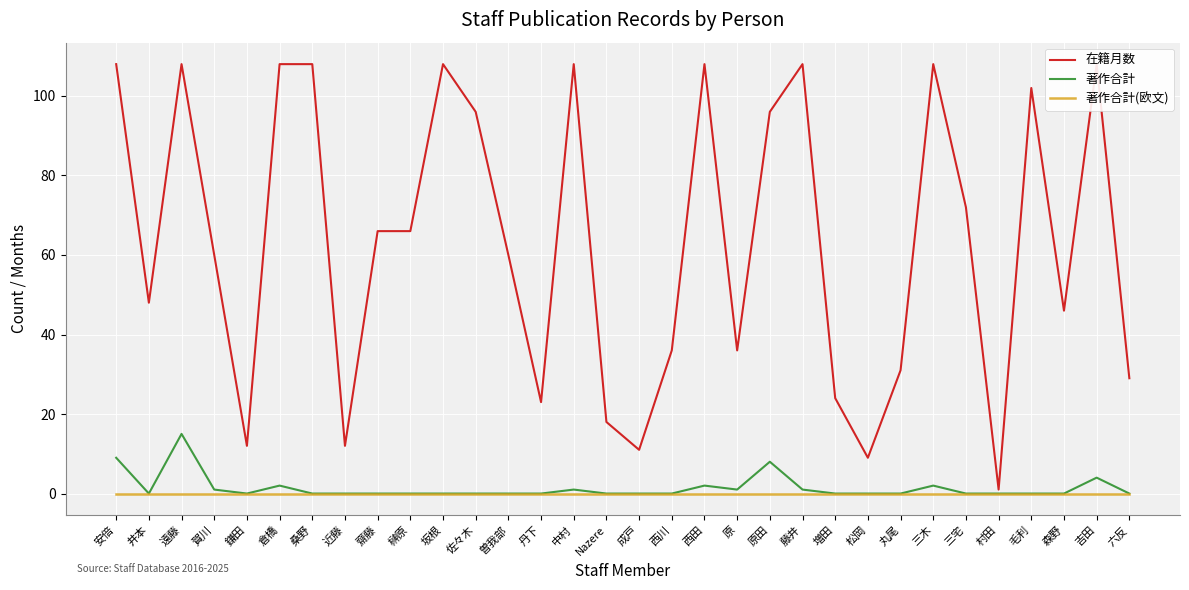

At how many categories does at least one series exceed 67?

14